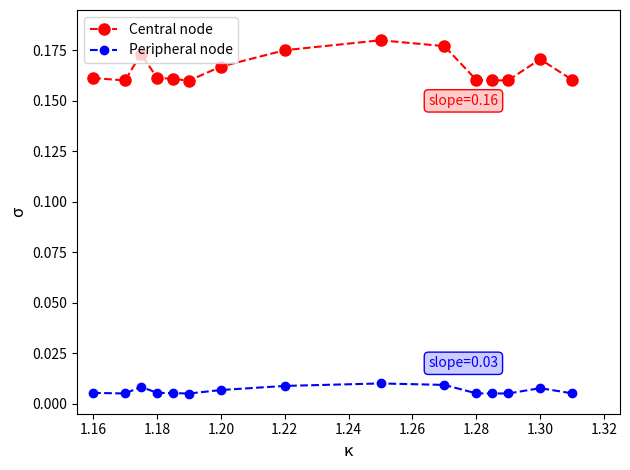

Which series has the largest range (max minus min)?

Central node